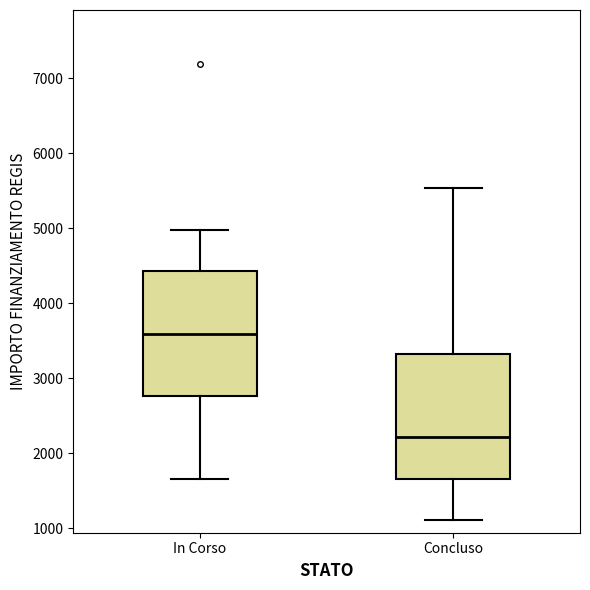

Reading left to right, transcribe this box plot: for each box, give where its median line is, the range the box spans, and where its two whiskers end, as read against the y-axis. The values are not printed on the chart, so give them approximately, as read against the axis.

In Corso: median 3600, box 2800 to 4400, whiskers 1700 to 5000
Concluso: median 2200, box 1700 to 3300, whiskers 1100 to 5500